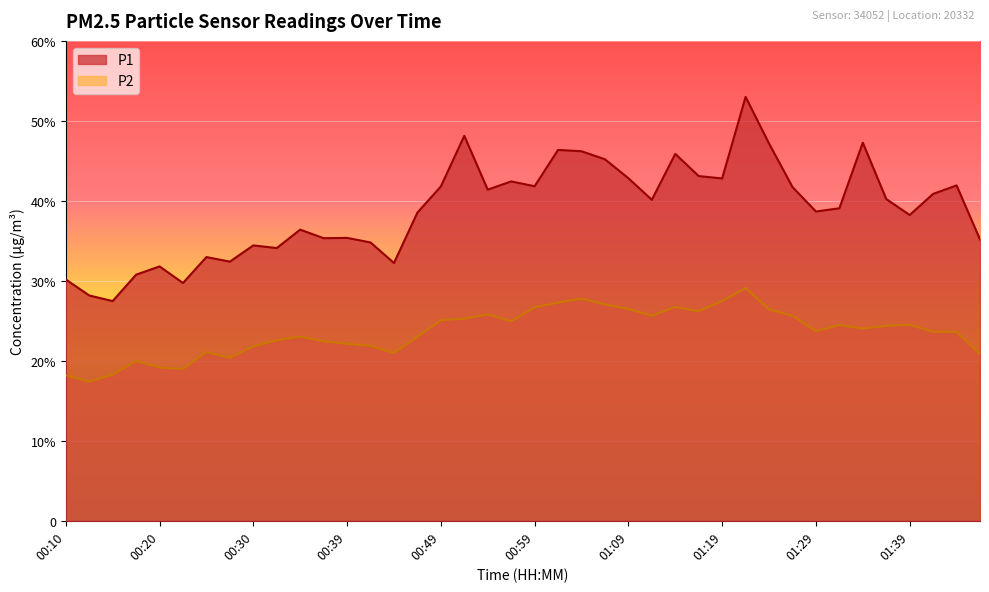

List the series in order of their overall mean, highest first.

P1, P2